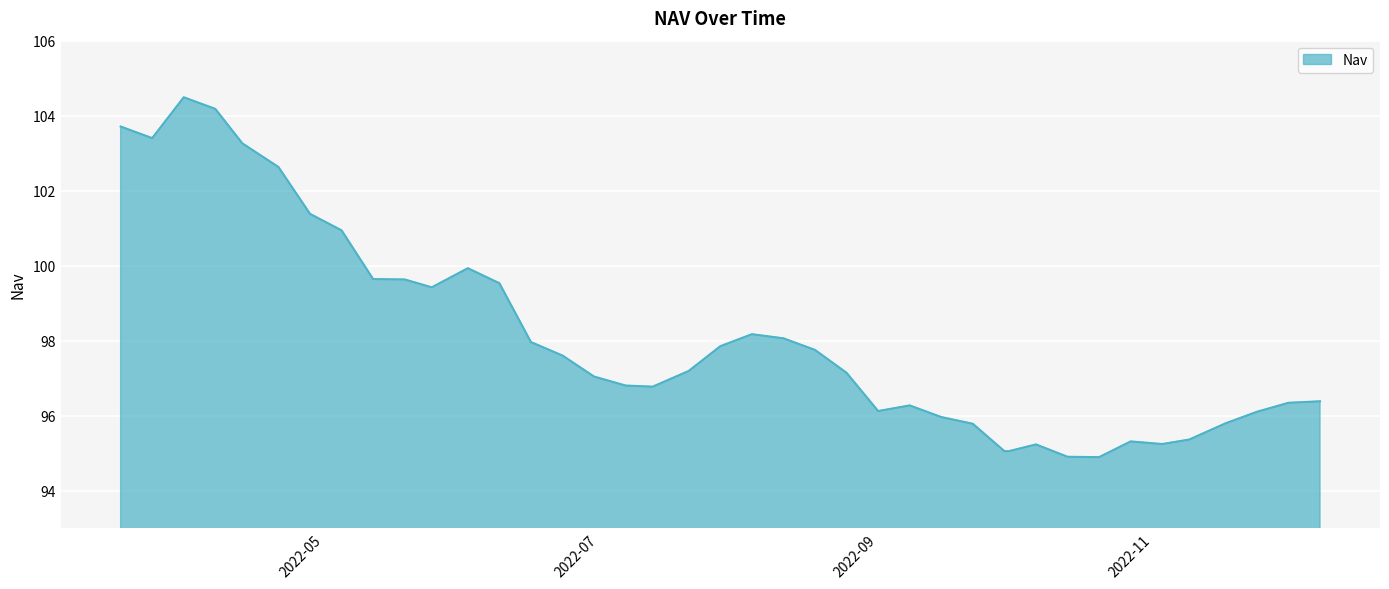

What is the greatest value displayed?

104.5